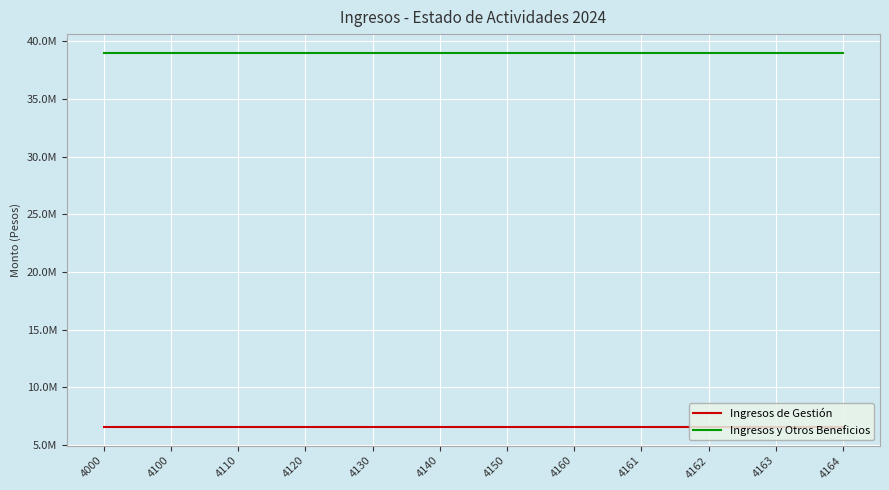

What is the approximate value of Ingresos y Otros Beneficios at 4162?

39017992.6